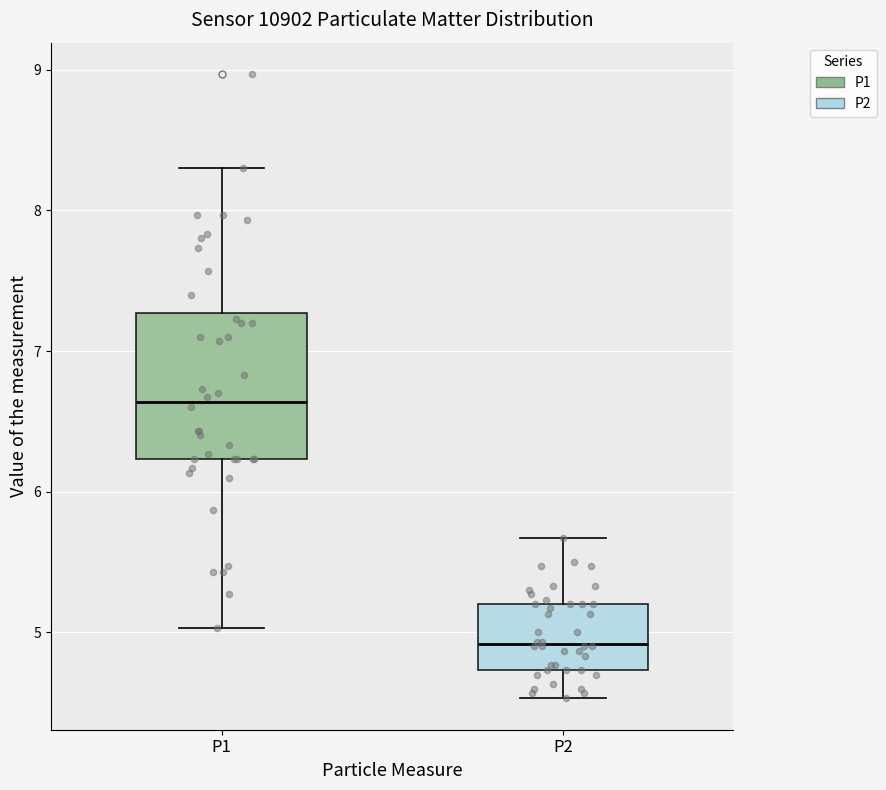

Reading left to right, read every box against the y-axis: the position of its median line, the range the box covers, and the ends of its whiskers. The values are not printed on the chart, so give them approximately, as read against the axis.

P1: median 6.6, box 6.2 to 7.3, whiskers 5.0 to 8.3
P2: median 4.9, box 4.7 to 5.2, whiskers 4.5 to 5.7